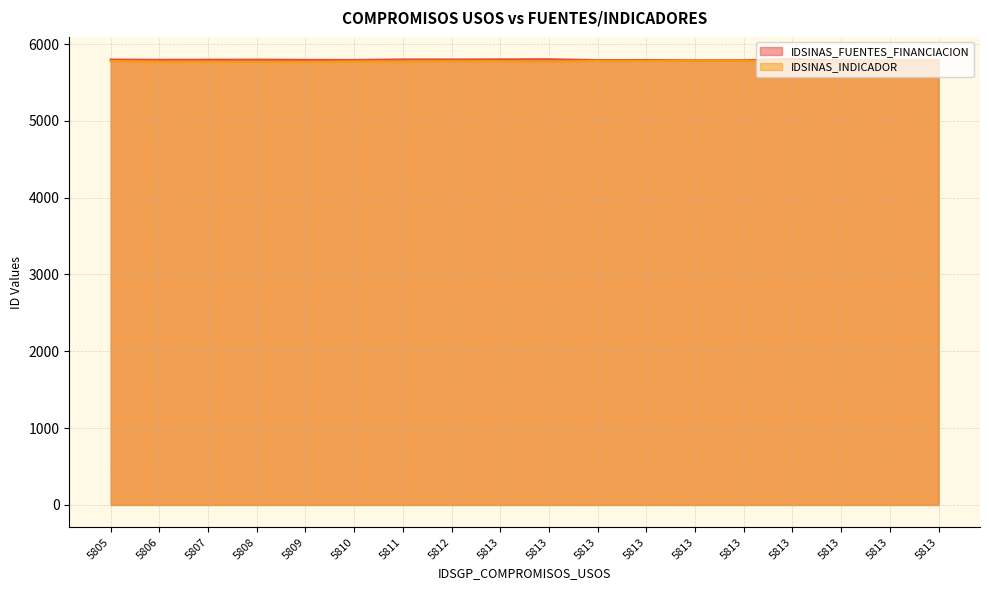

What is the sum of the IDSINAS_INDICADOR values at 5807 and 5813?

11554